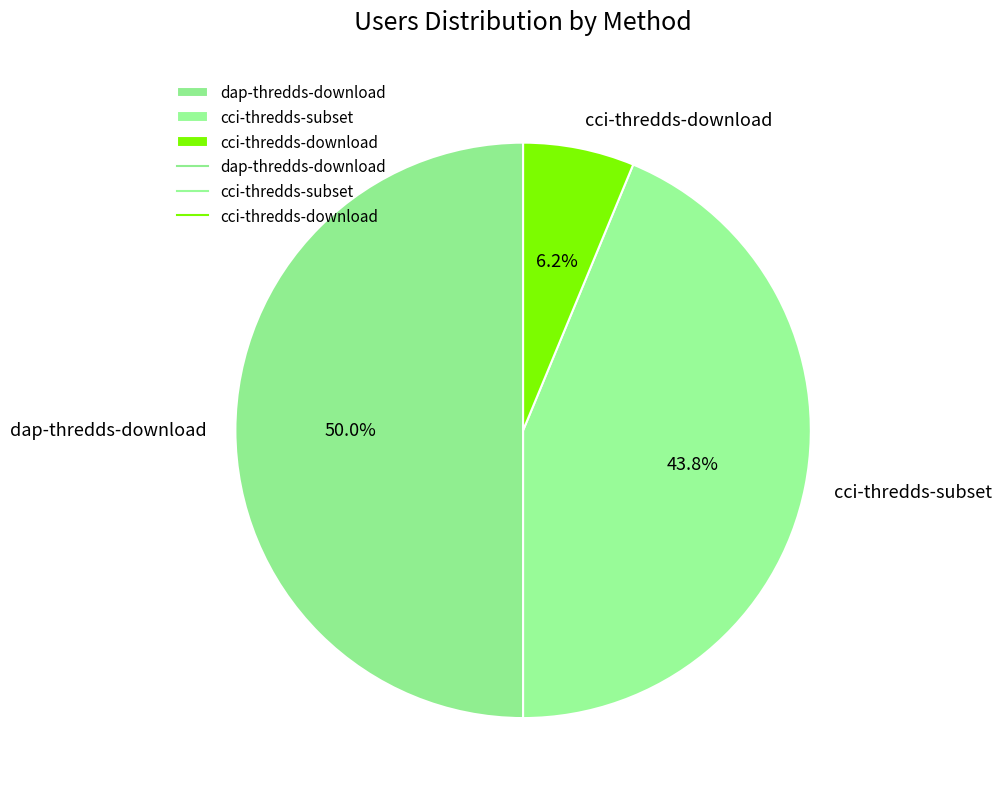

To the nearest percent, what is the difference between the largest and smallest slice percentages?

44%